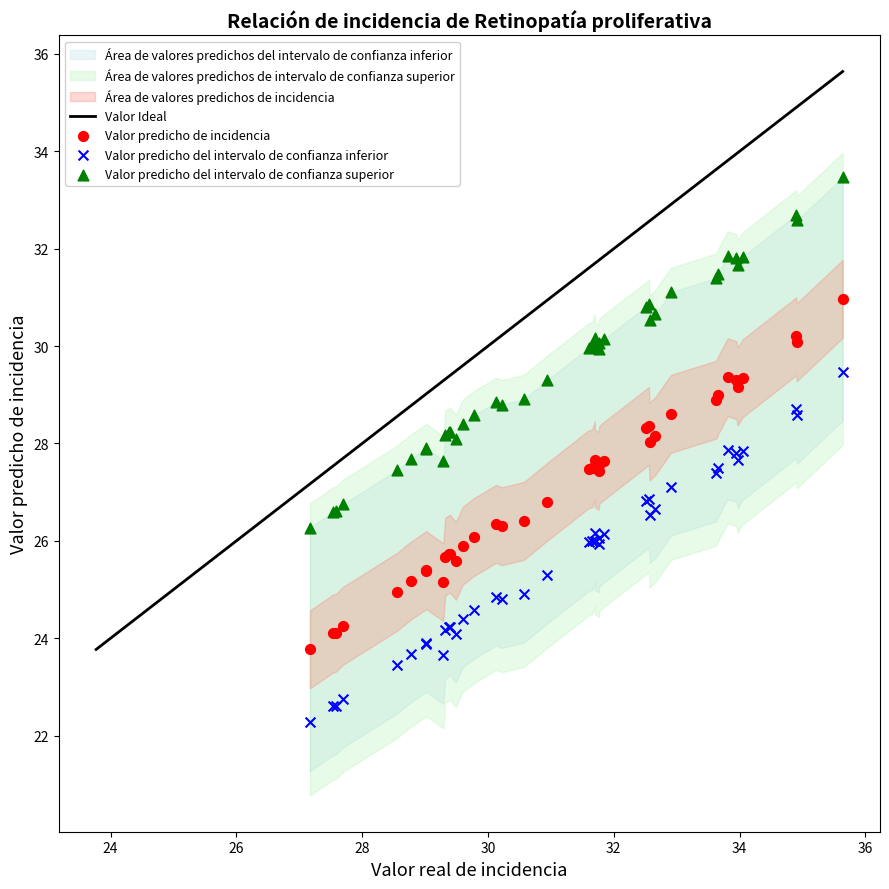

Which series reaches the minimum Y coordinate?

Valor predicho del intervalo de confianza inferior